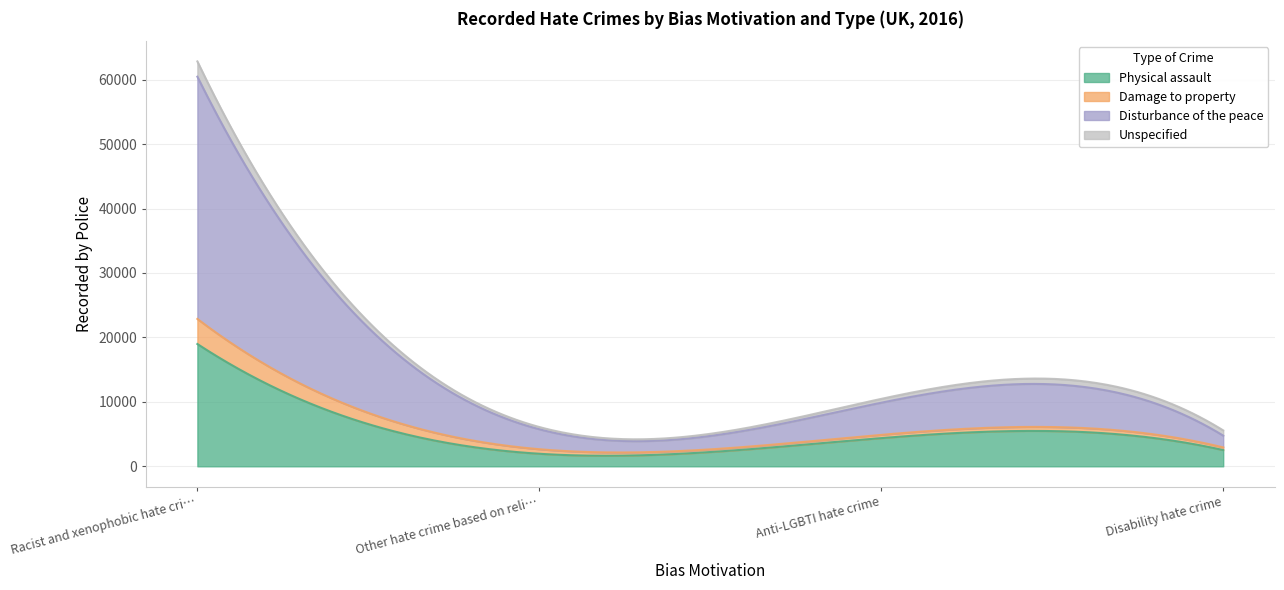

Which series has the largest range (max minus min)?

Disturbance of the peace